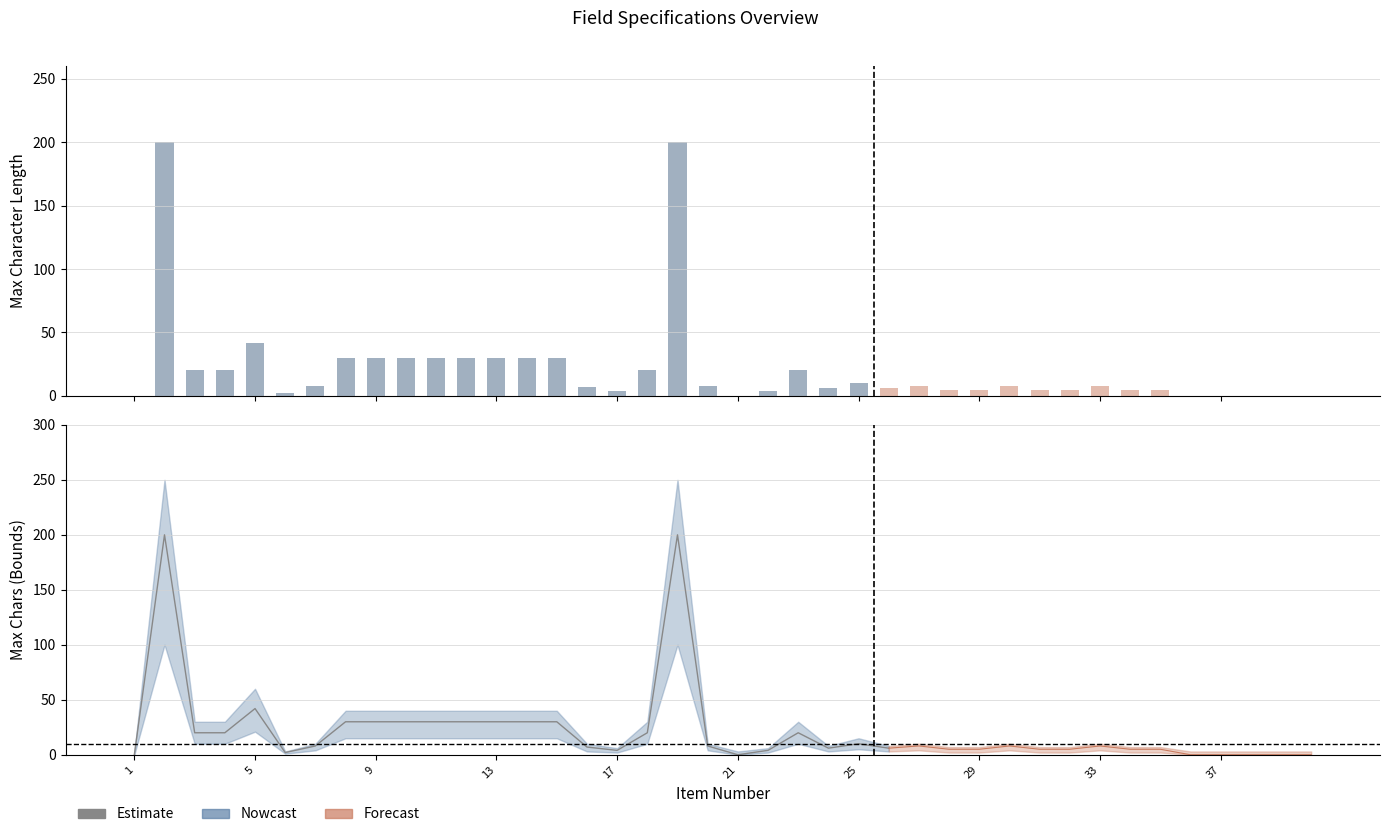

What is the maximum value shown in the chart?

250